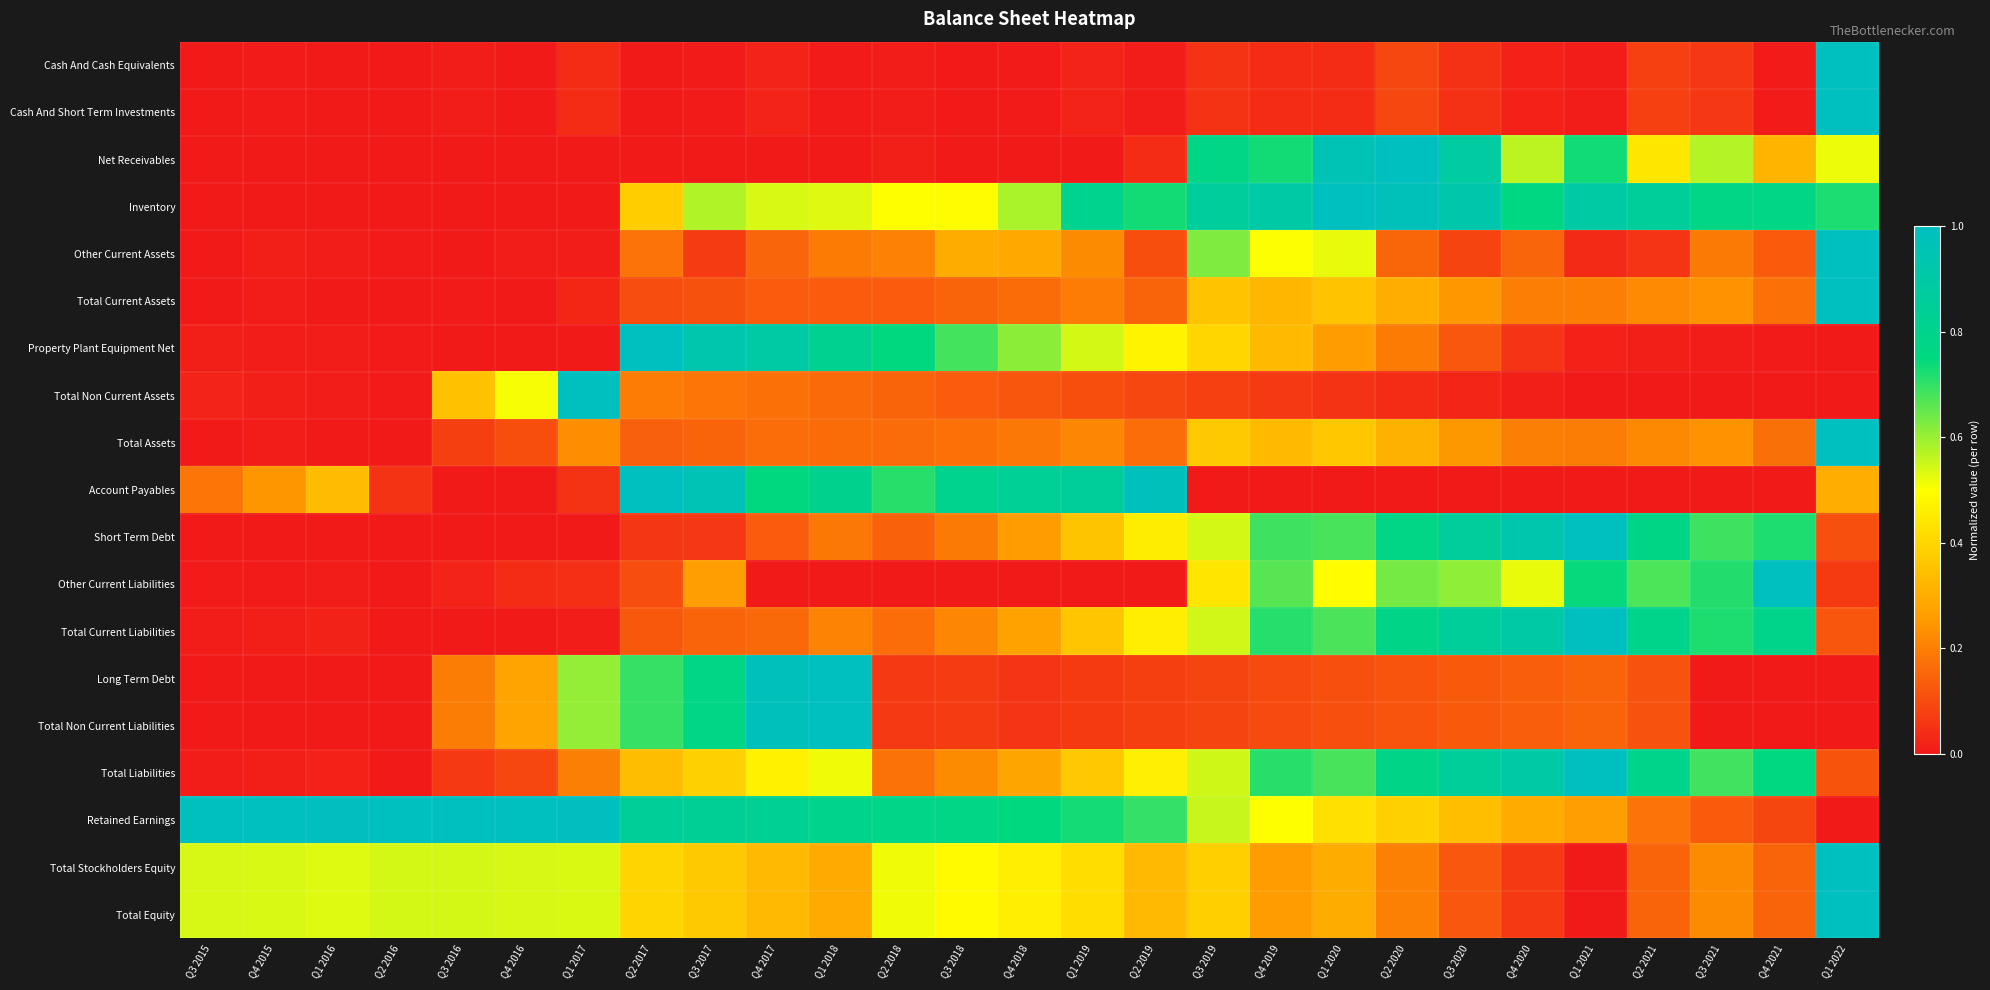

At which category is the sum across all series the highest?

Q1 2022